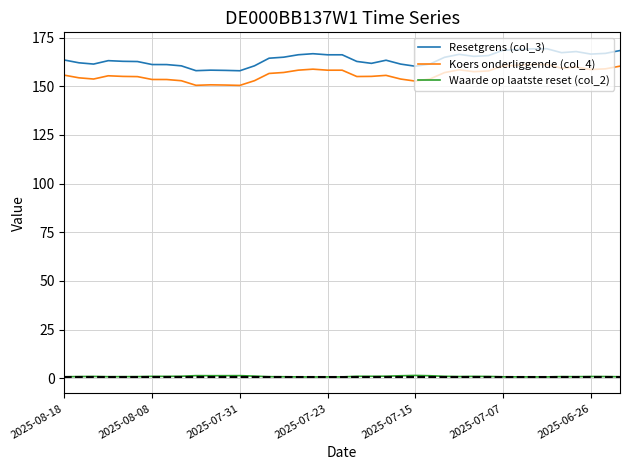

Which series has the largest range (max minus min)?

Resetgrens (col_3)